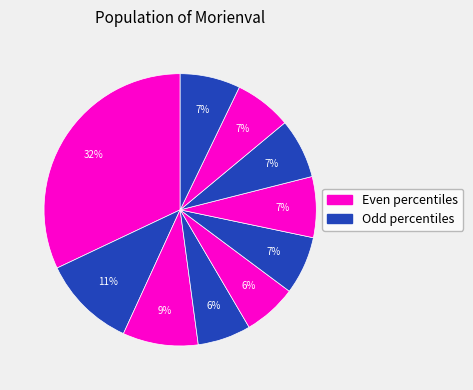

Is there any slice that represents more than half of the pie?

No